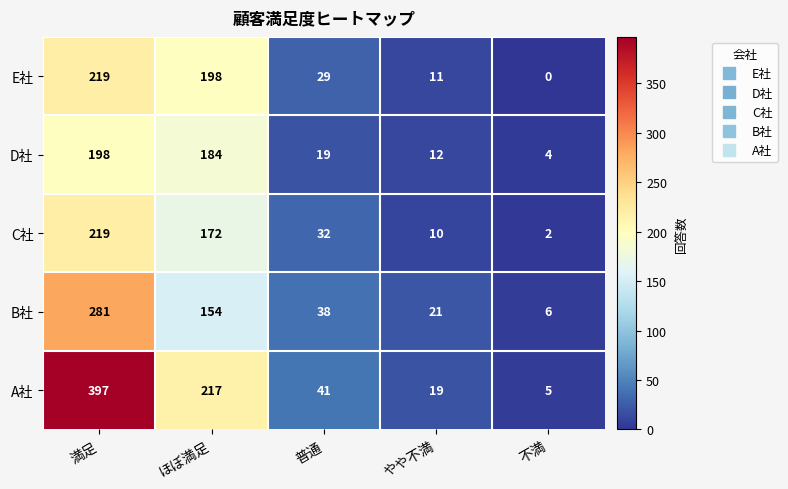

What is the difference between the D社 values at 不満 and ほぼ満足?

180